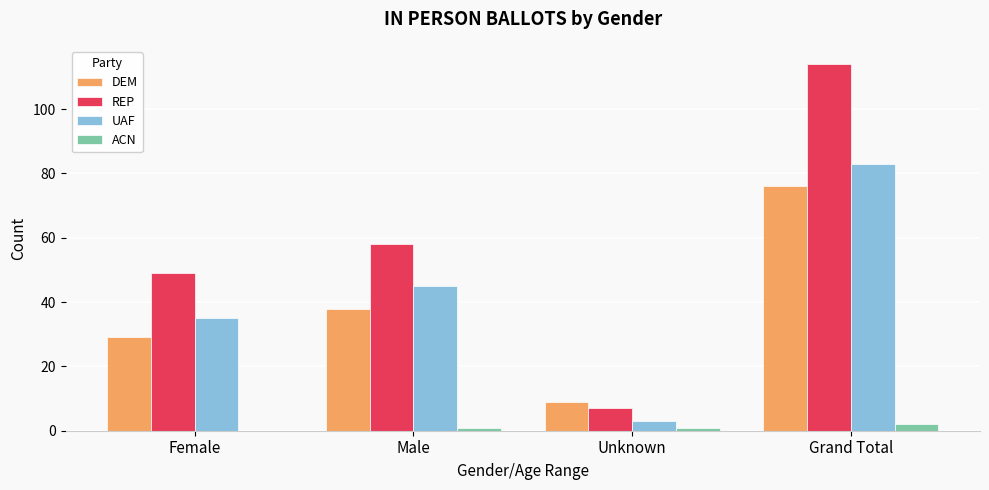

What is the sum of all ACN values?

4